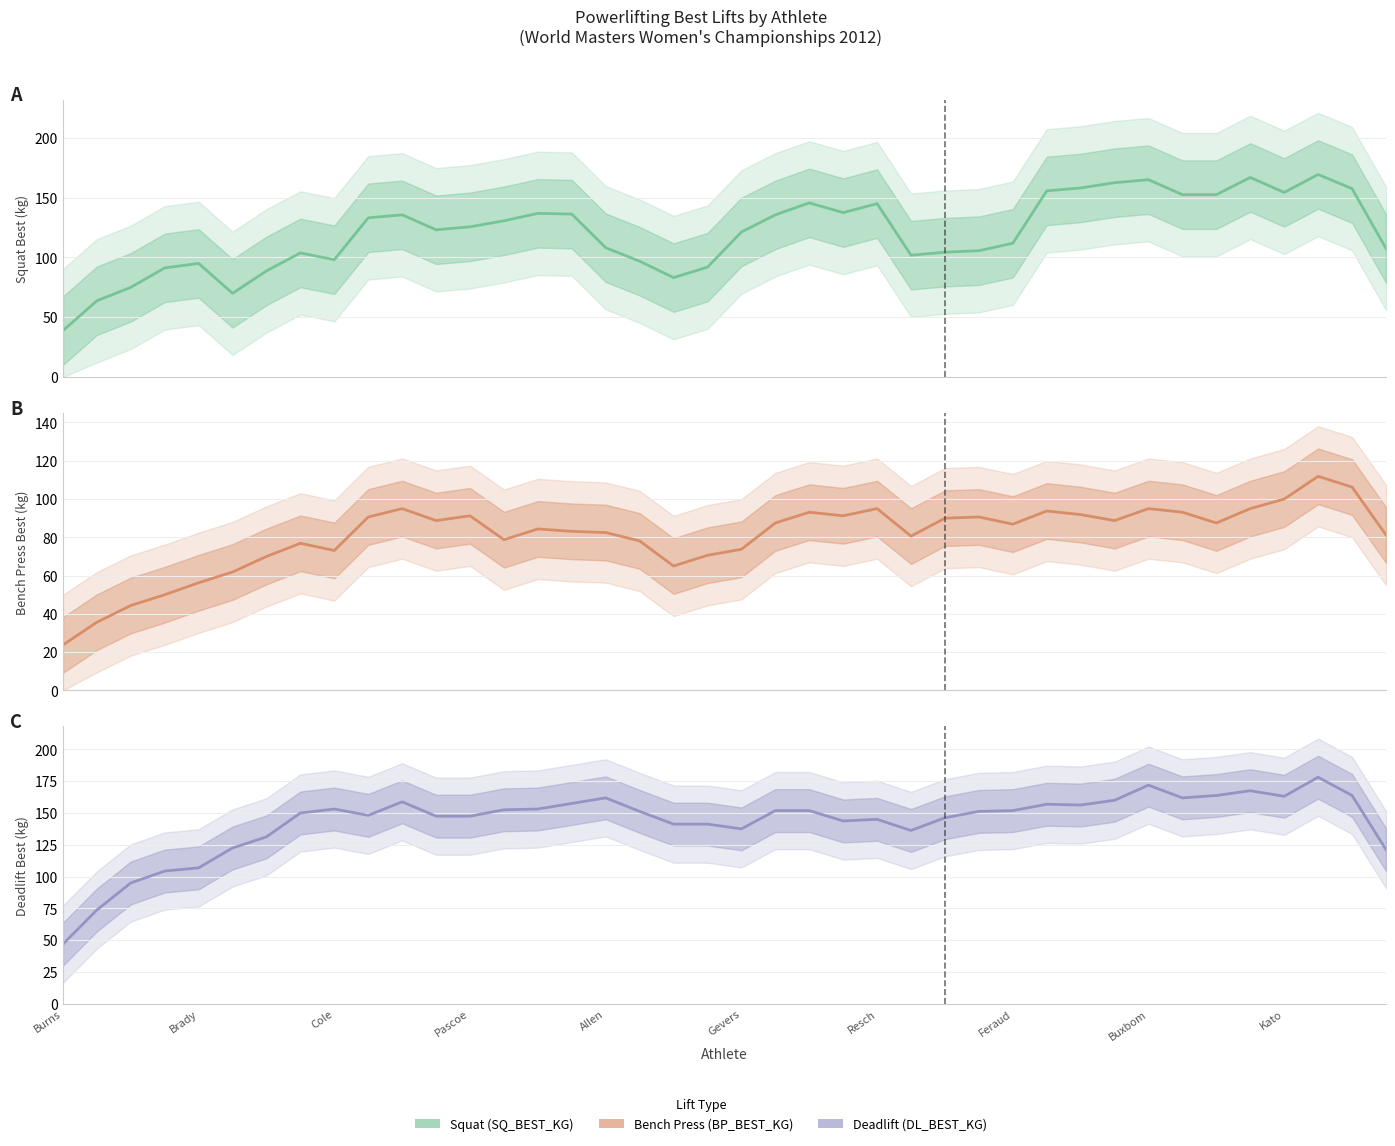

Reading right to left, list all the values displayed in this chart.

Squat (SQ_BEST_KG): 107.5	157.5	169.4	154.4	166.9	152.5	152.5	165.0	162.5	158.1	155.6	111.9	105.6	104.4	101.9	145.0	137.5	145.6	135.6	121.2	91.9	83.1	96.9	108.1	136.2	136.9	130.6	125.6	123.1	135.6	133.1	98.1	103.8	88.8	70.0	95.0	91.2	75.0	63.8	38.8
Bench Press (BP_BEST_KG): 81.2	106.2	111.9	100.0	95.0	87.5	93.1	95.0	88.8	91.9	93.8	86.9	90.6	90.0	80.6	95.0	91.2	93.1	87.5	73.8	70.6	65.0	78.1	82.5	83.1	84.4	78.8	91.2	88.8	95.0	90.6	73.1	76.9	70.0	61.9	56.2	50.0	44.4	35.6	23.8
Deadlift (DL_BEST_KG): 121.2	163.8	178.1	163.1	167.5	163.8	161.9	171.9	160.0	156.2	156.9	151.9	151.2	146.2	136.2	145.0	143.8	151.9	151.9	137.5	141.2	141.2	151.2	161.9	157.5	153.1	152.5	147.5	147.5	158.8	148.1	153.1	150.0	131.2	122.5	106.9	104.4	95.0	73.8	46.9